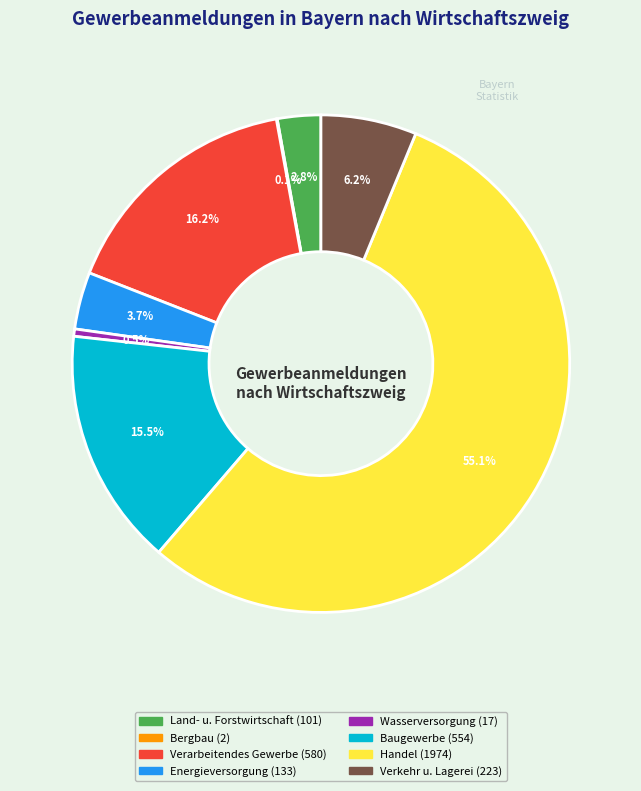

Which has a higher value, Verarbeitendes Gewerbe or Baugewerbe?

Verarbeitendes Gewerbe